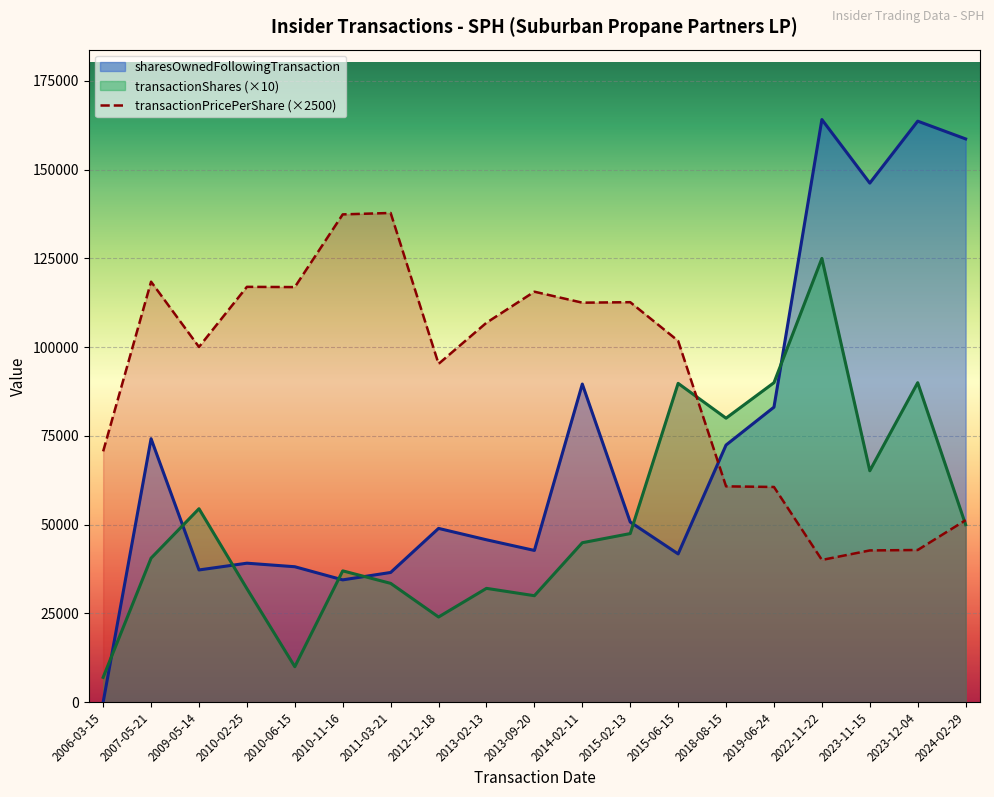

List the labels in order of sharesOwnedFollowingTransaction value, smallest first.

2006-03-15, 2010-11-16, 2011-03-21, 2009-05-14, 2010-06-15, 2010-02-25, 2015-06-15, 2013-09-20, 2013-02-13, 2012-12-18, 2015-02-13, 2018-08-15, 2007-05-21, 2019-06-24, 2014-02-11, 2023-11-15, 2024-02-29, 2023-12-04, 2022-11-22